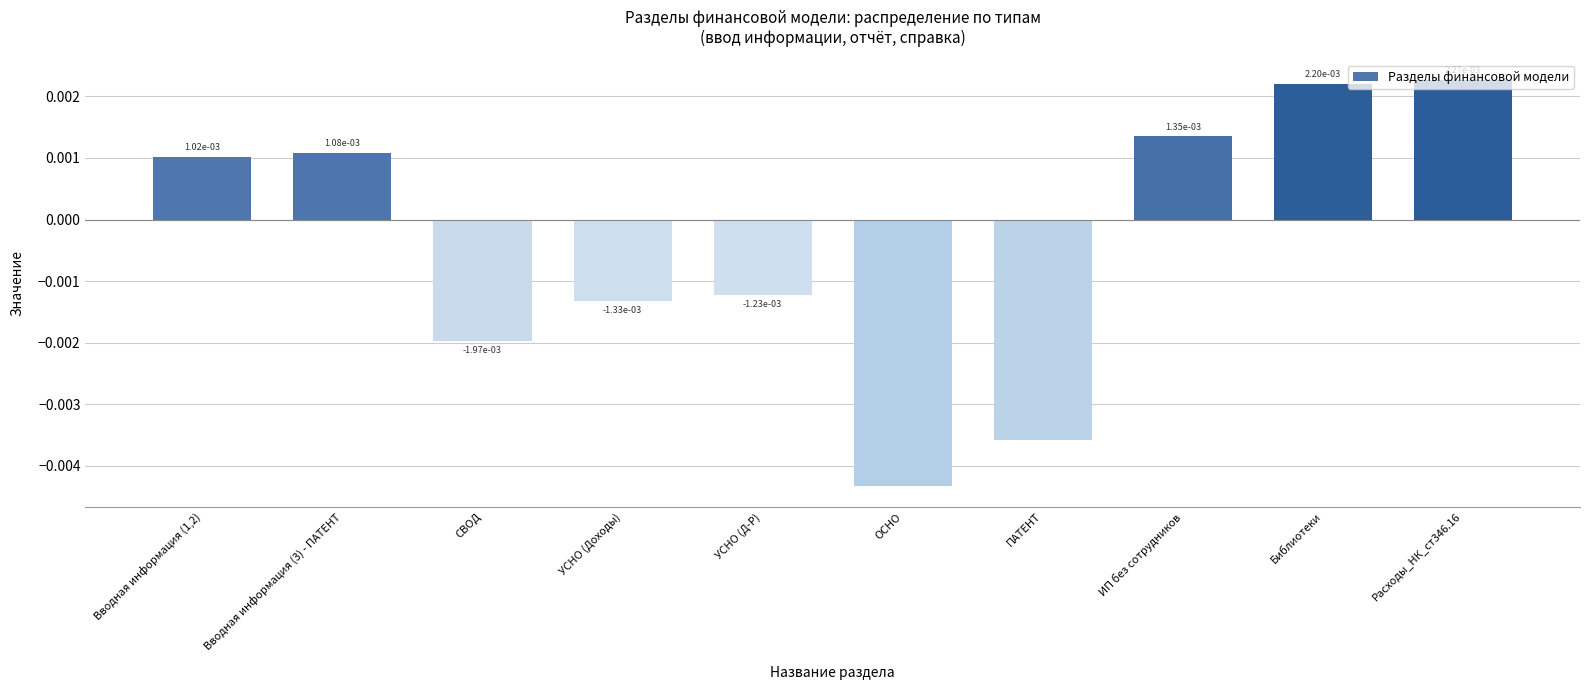

How many data points are above 0?

5